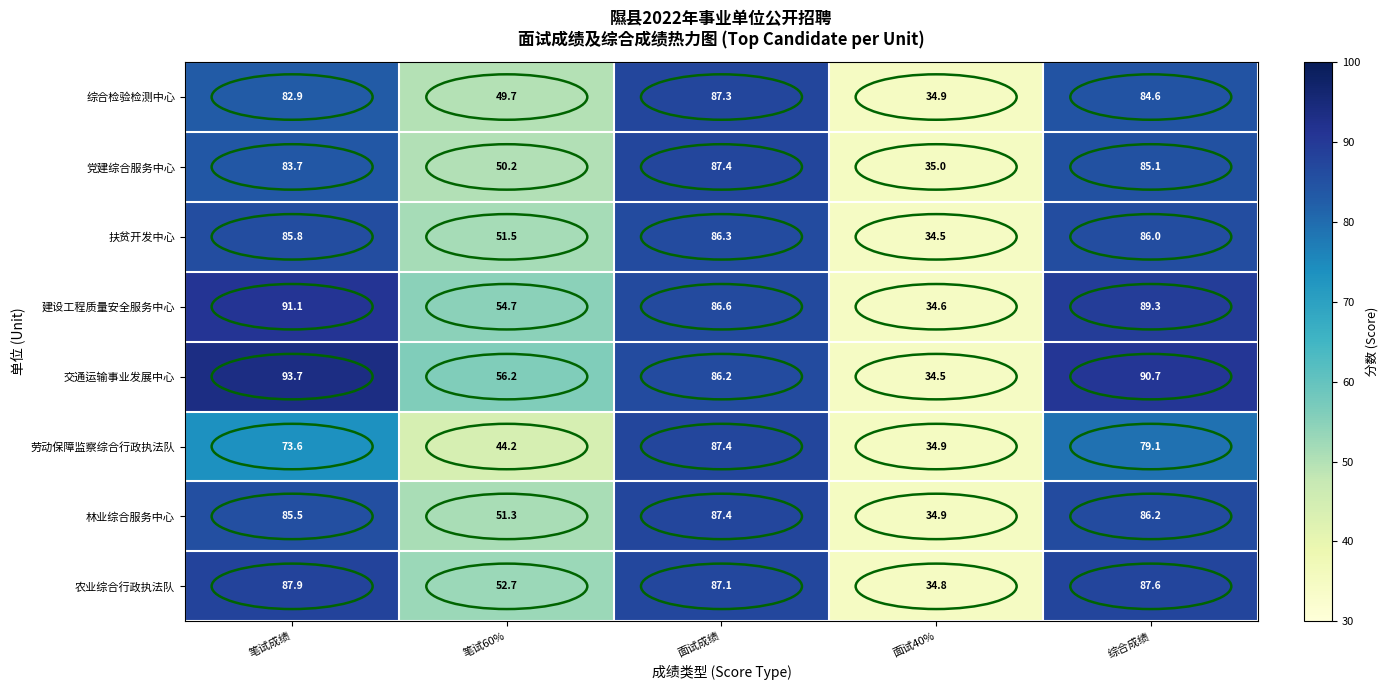

Rank the categories by 扶贫开发中心 value from lowest to highest.

面试40%, 笔试60%, 笔试成绩, 综合成绩, 面试成绩